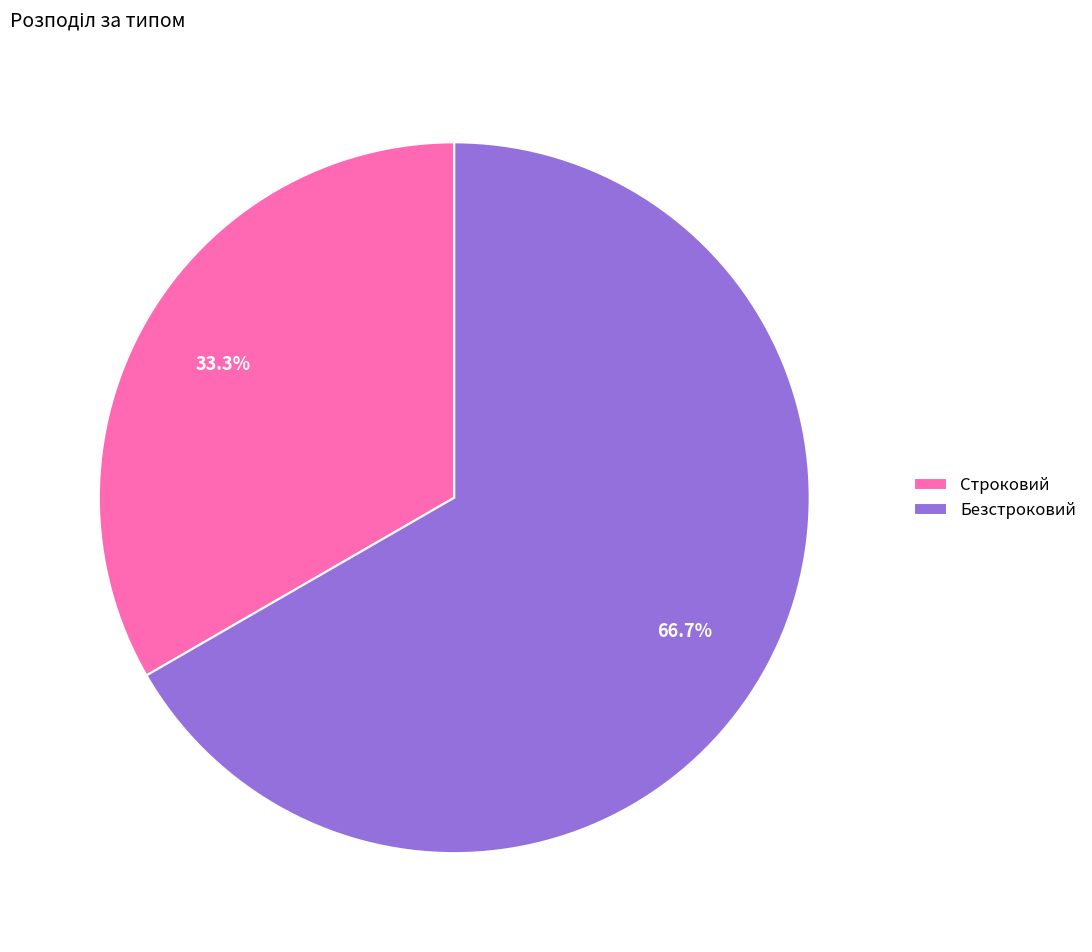

What is the ratio of the value at Строковий to the value at Безстроковий?

0.5